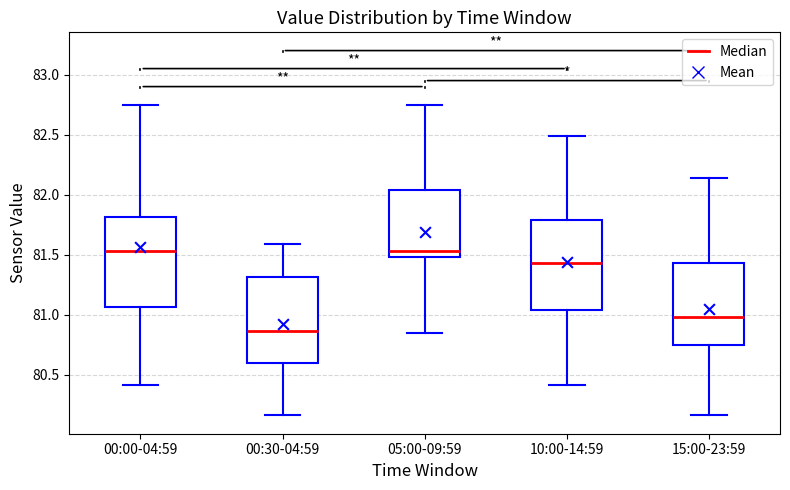

Reading left to right, read every box against the y-axis: the position of its median line, the range the box covers, and the ends of its whiskers. The values are not printed on the chart, so give them approximately, as read against the axis.

00:00-04:59: median 81.55, box 81.05 to 81.80, whiskers 80.40 to 82.75
00:30-04:59: median 80.85, box 80.60 to 81.30, whiskers 80.15 to 81.60
05:00-09:59: median 81.55, box 81.50 to 82.05, whiskers 80.85 to 82.75
10:00-14:59: median 81.45, box 81.05 to 81.80, whiskers 80.40 to 82.50
15:00-23:59: median 81.00, box 80.75 to 81.45, whiskers 80.15 to 82.15